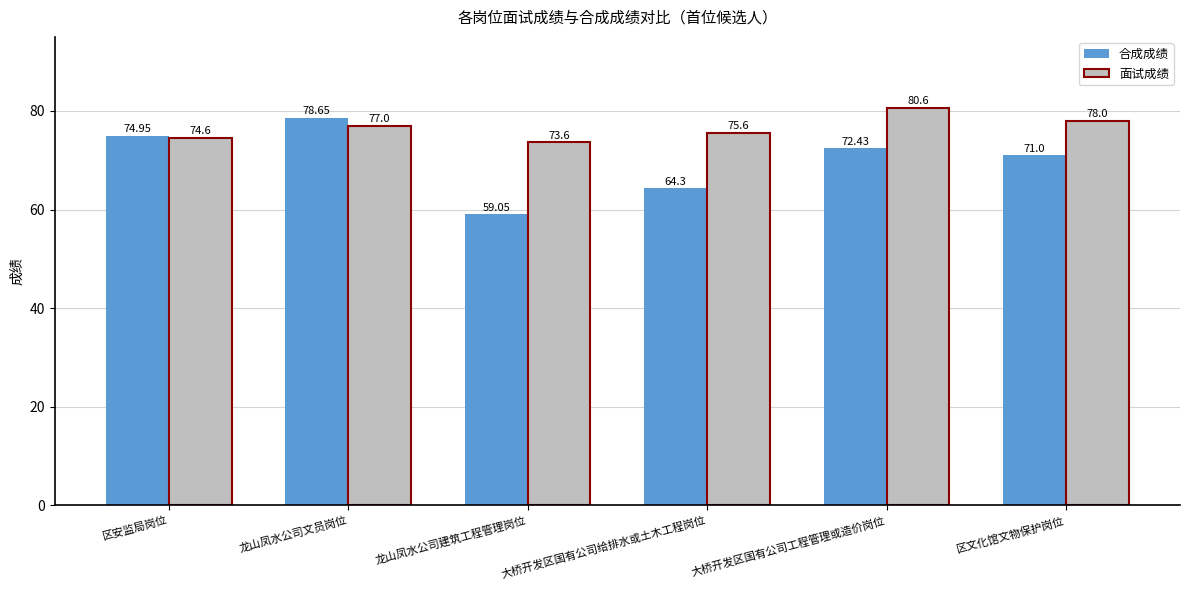

At which category does the chart reach its minimum across all series?

龙山凤水公司建筑工程管理岗位